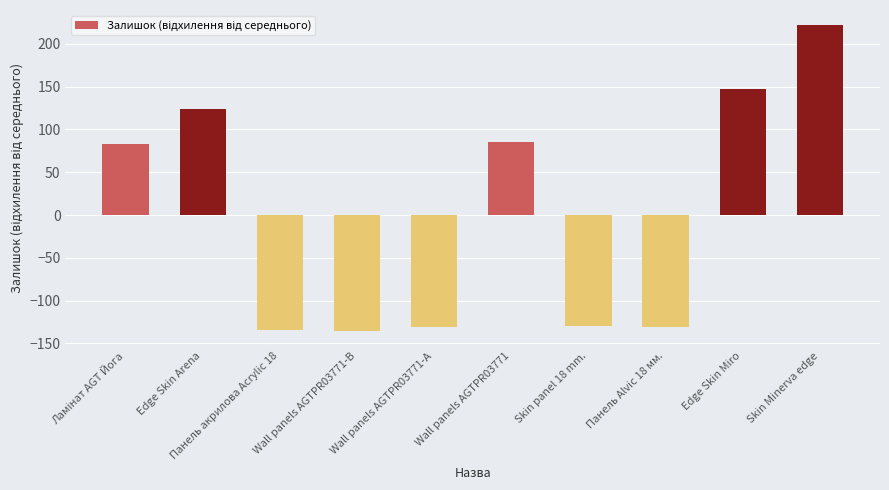

The chart shows a value of -39.0 at Wall panels AGTPR03771-B. True or false?

False